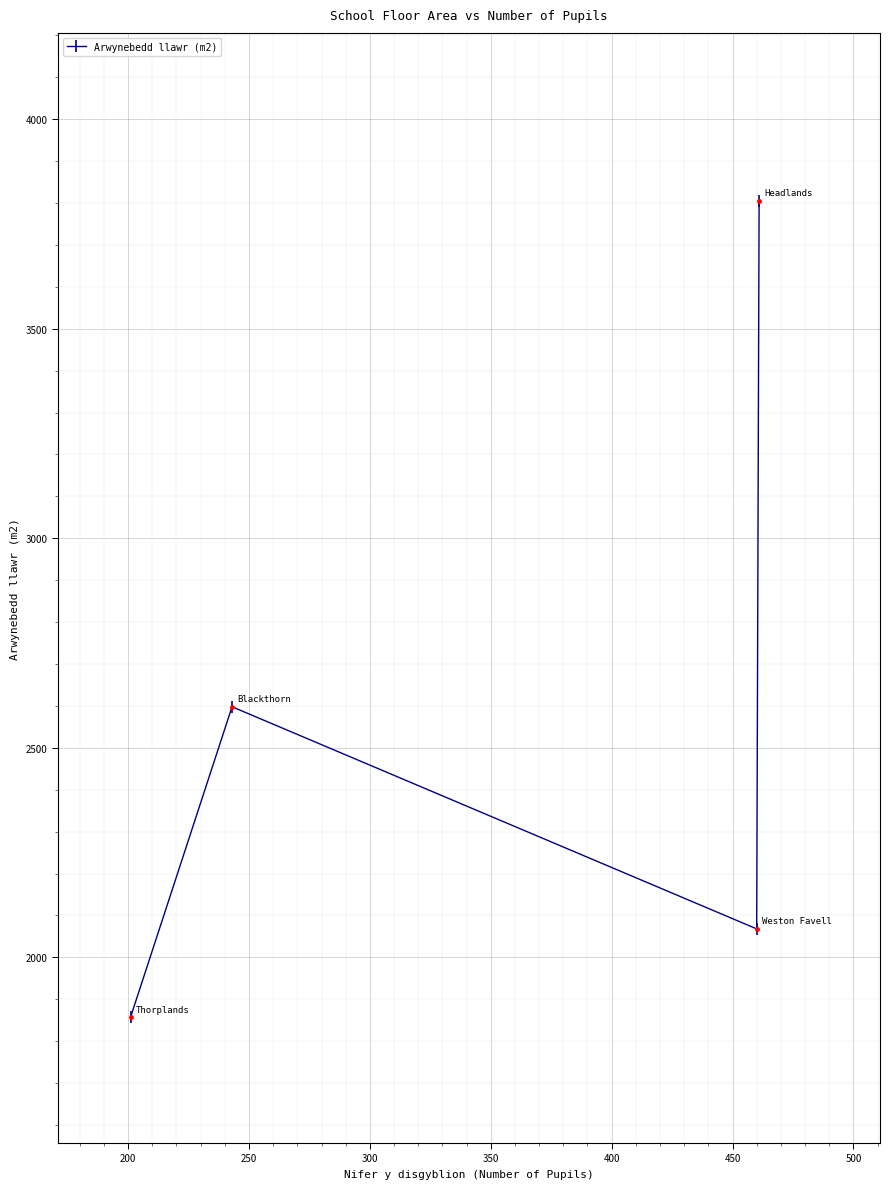

How many values are between 2068 and 3806?

3